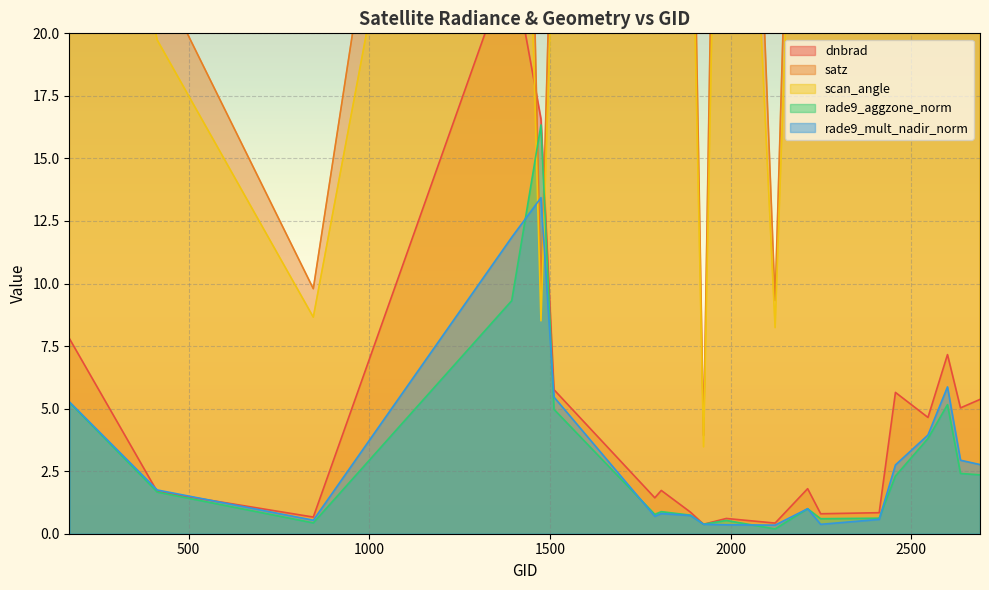

Where does the dnbrad series first go above 1?

170